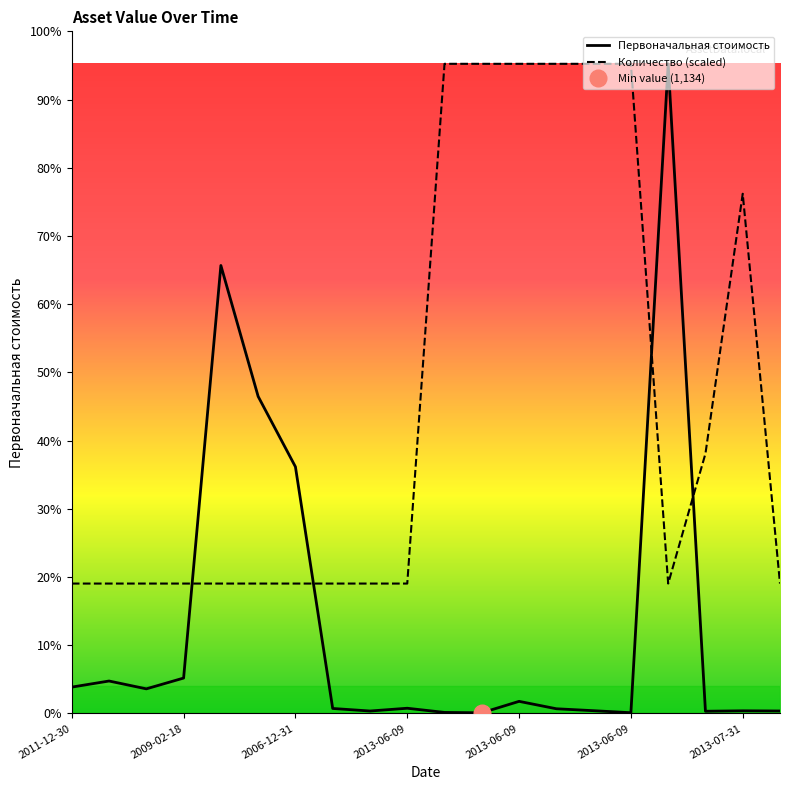

What is the label of the 4th point from the right?

2013-07-31